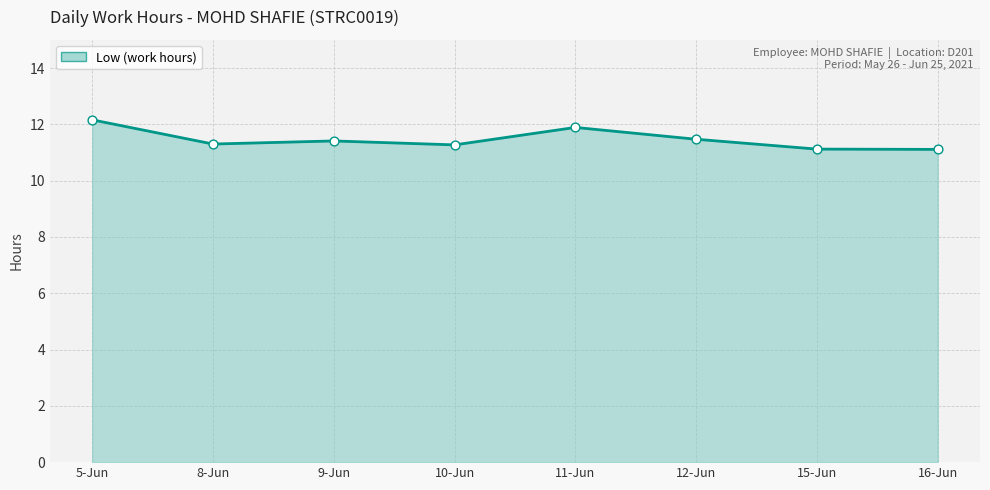

Which series contains the lowest Y value?

Low (hours) (line)